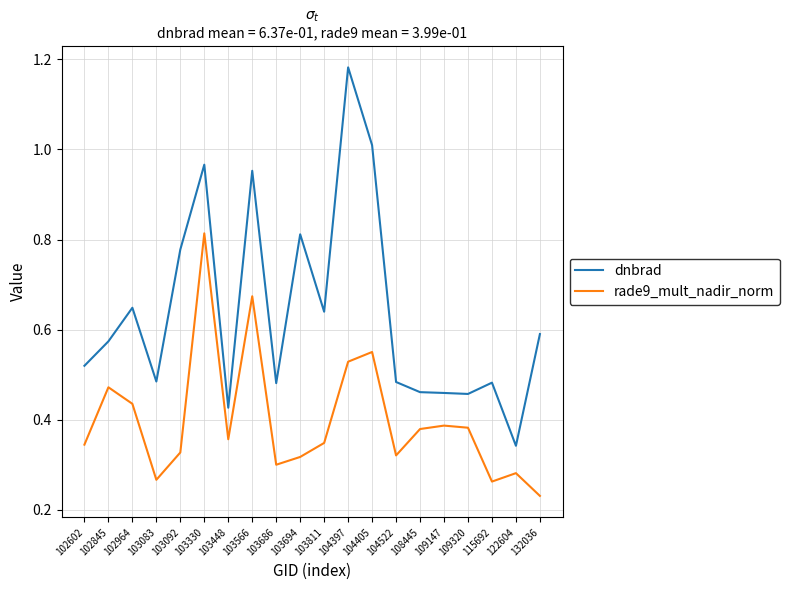

True or false: dnbrad and rade9_mult_nadir_norm cross at least once.

False